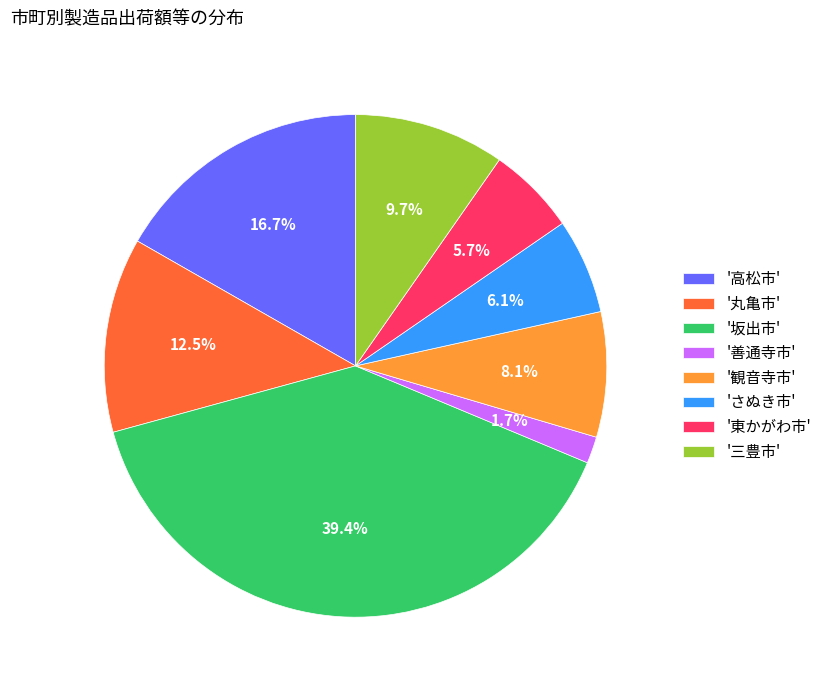

How many segments does this pie chart have?

8